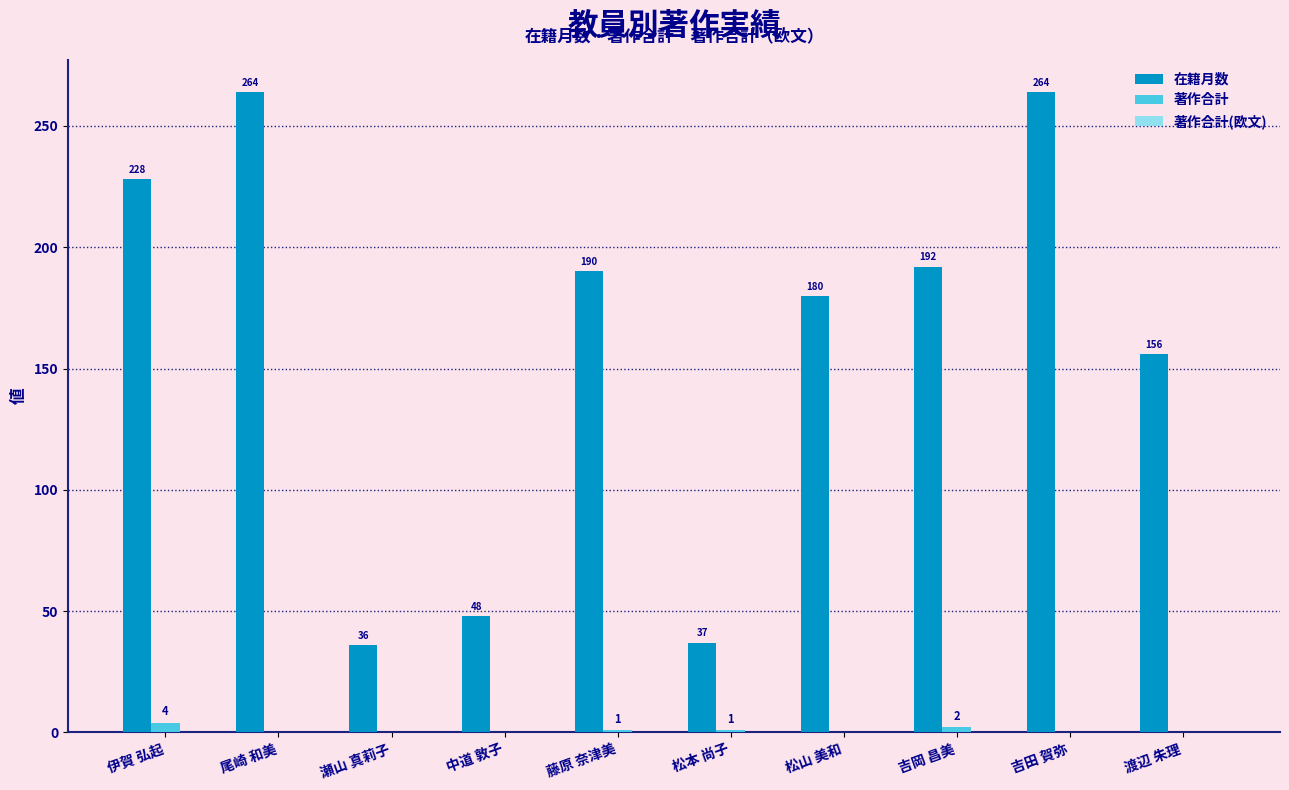

At which label is 在籍月数 closest to 150?

渡辺 朱理